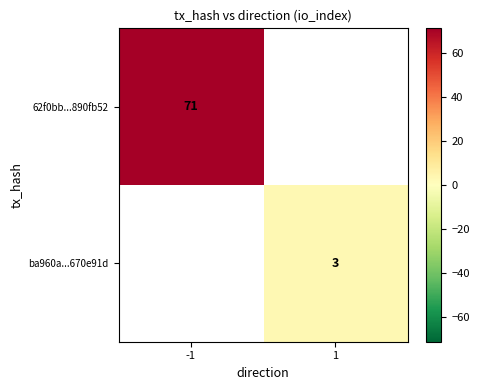

The value of 62f0bb...890fb52 at -1 is 71. True or false?

True